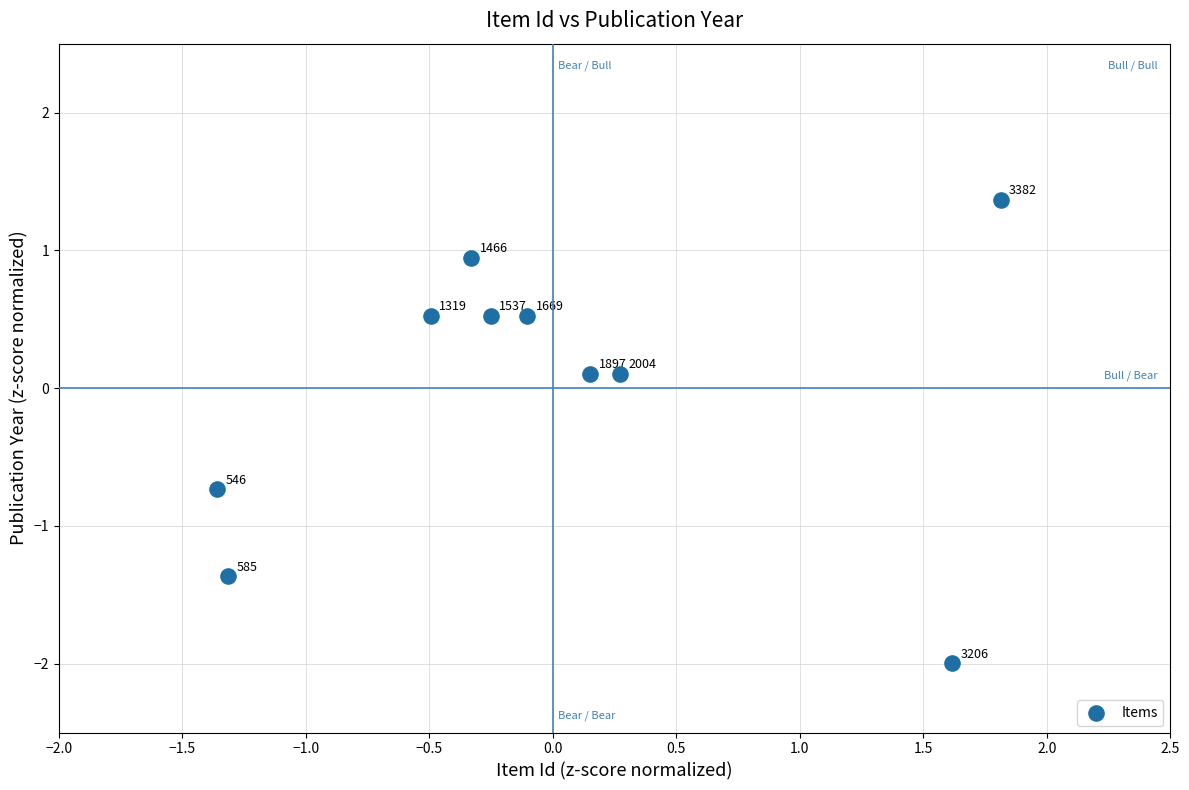

What is the range of Y values (max minus min)?

3.4